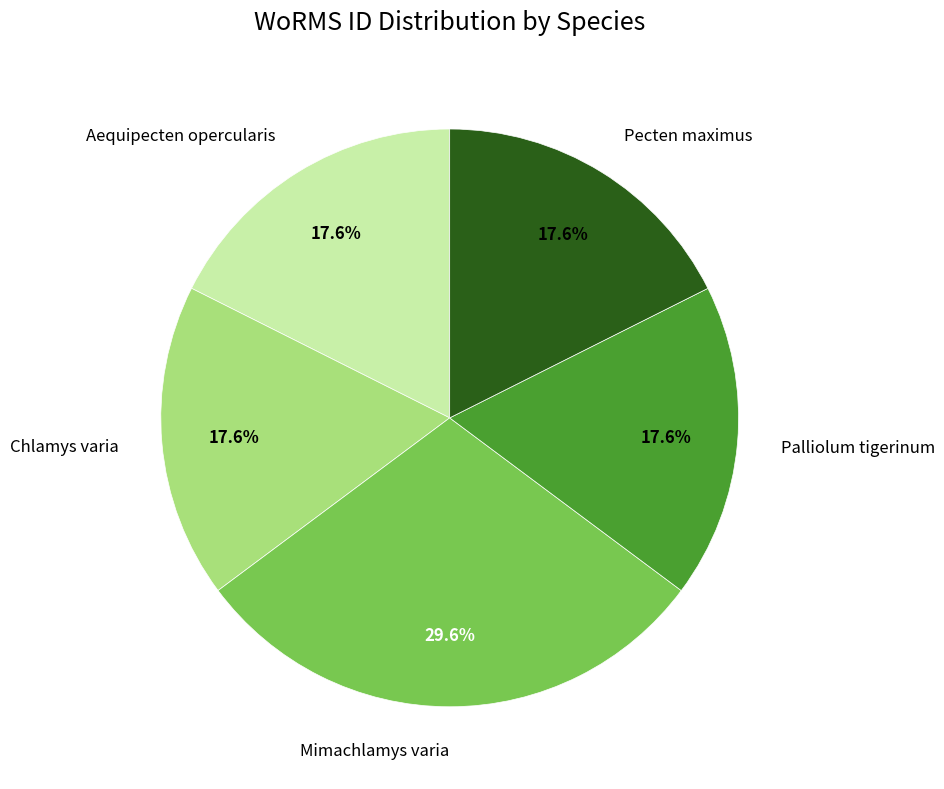

To the nearest percent, what is the difference between the Mimachlamys varia and Palliolum tigerinum slice percentages?

12%